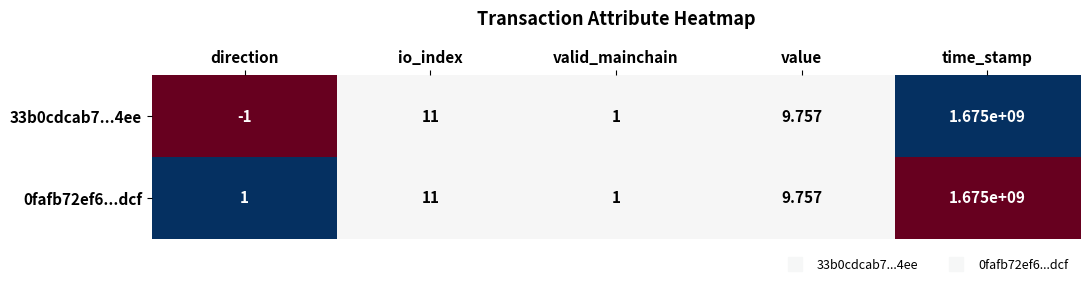

At direction, list the series in order from largest to smallest.

0fafb72ef6...dcf, 33b0cdcab7...4ee